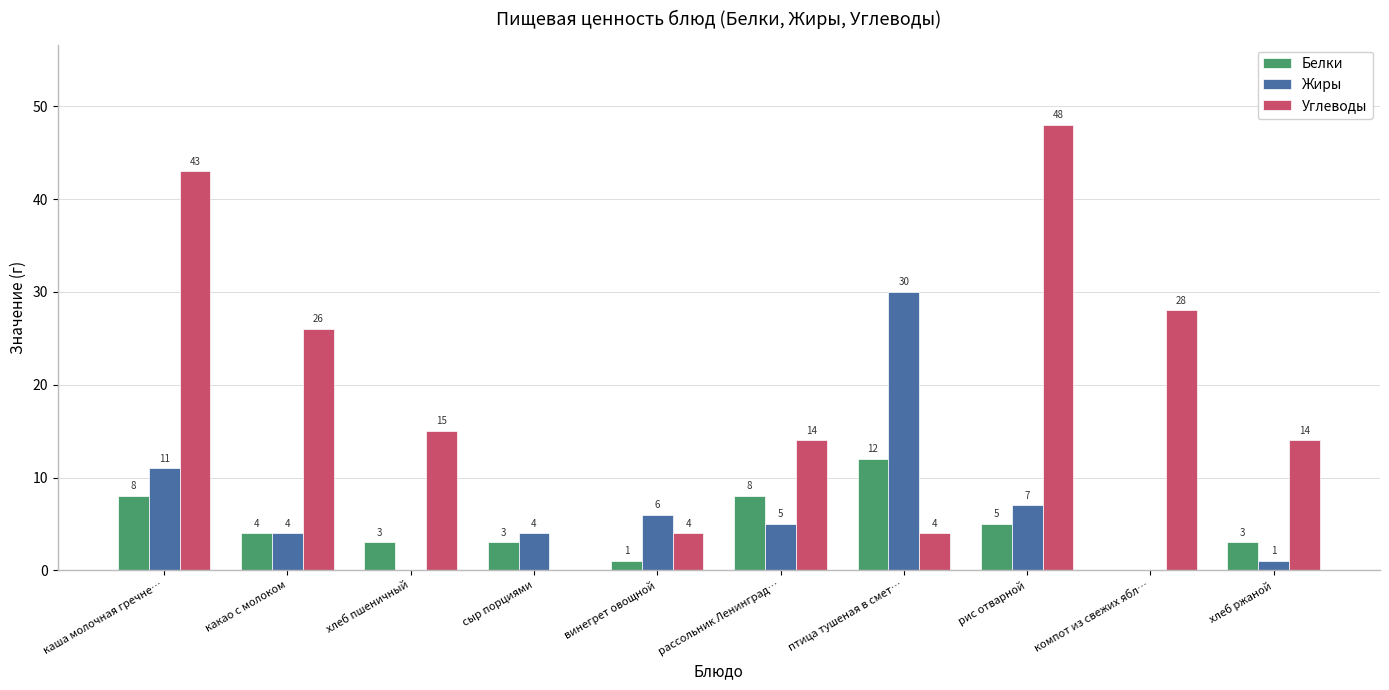

Reading left to right, list all the values displayed in this chart.

Белки: 8	4	3	3	1	8	12	5	0	3
Жиры: 11	4	0	4	6	5	30	7	0	1
Углеводы: 43	26	15	0	4	14	4	48	28	14